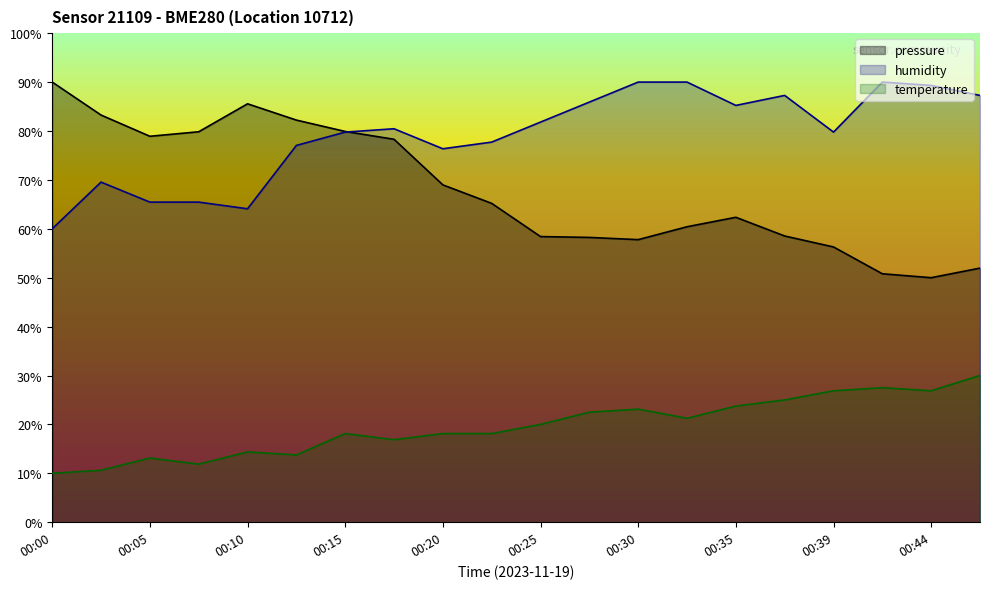

What are all the series names shown in the legend?

pressure, humidity, temperature